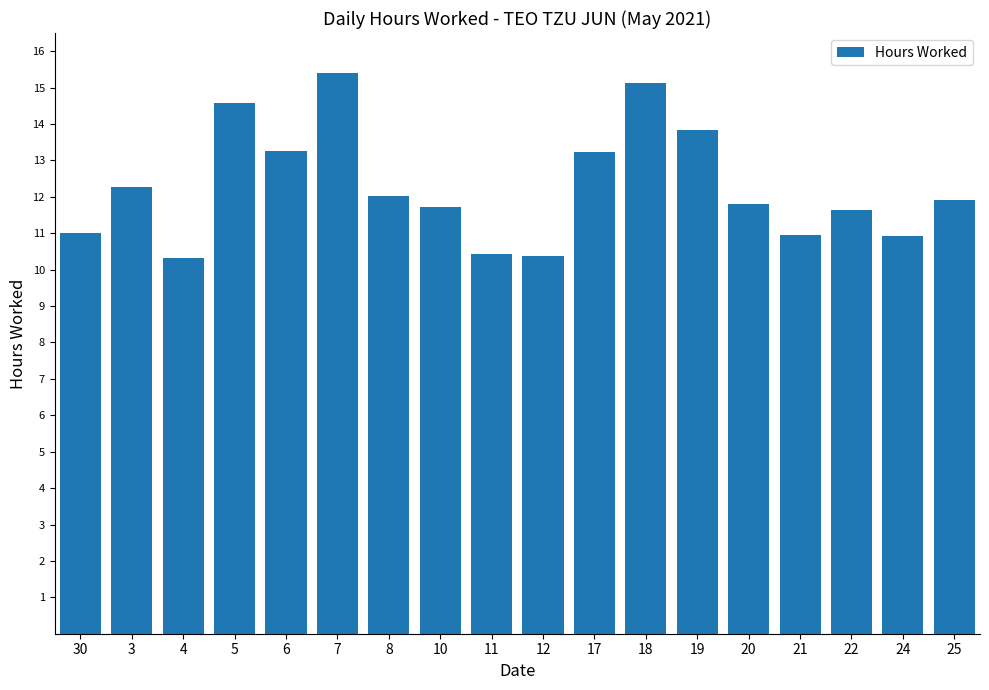

How many distinct data groups are displayed?

1